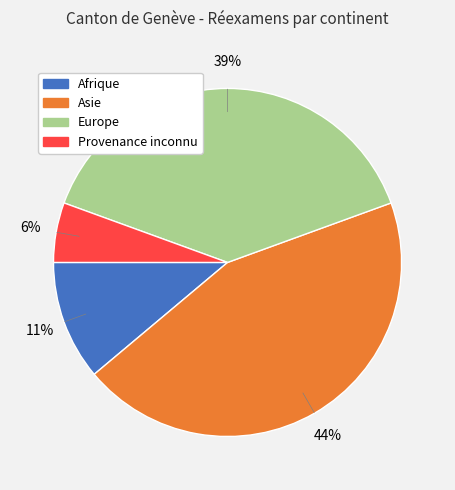

Does Provenance inconnu account for over 50% of the chart?

No